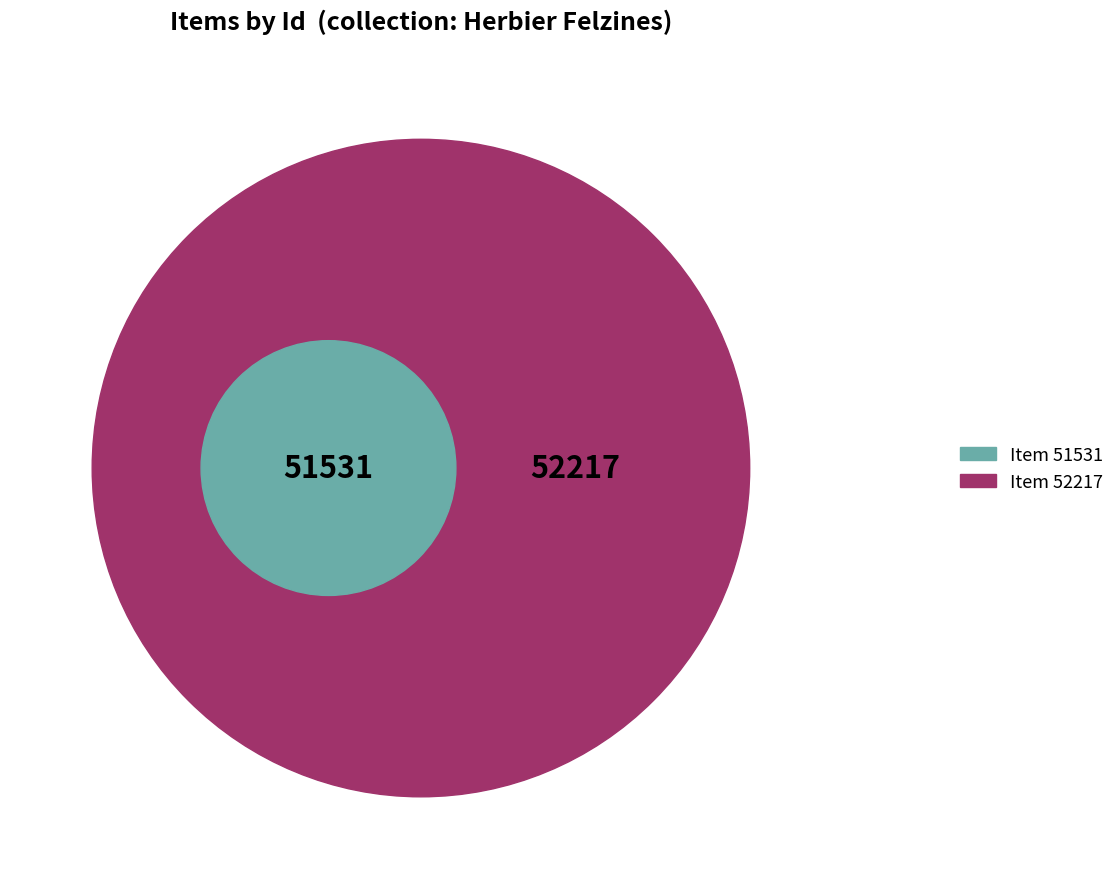

Rank the categories by value from lowest to highest.

51531, 52217